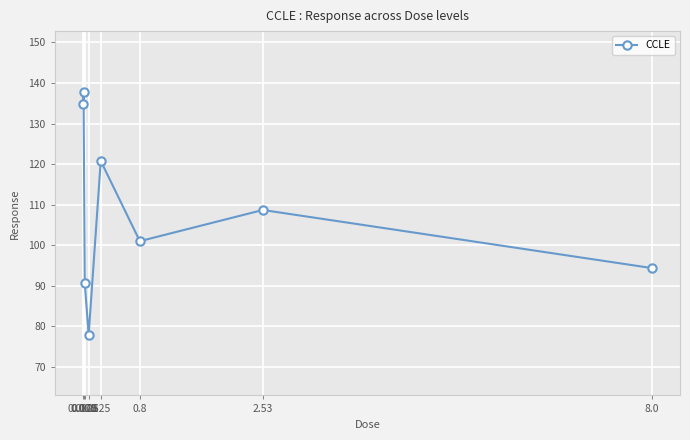

What is the difference between the second highest and second lowest values?

44.3